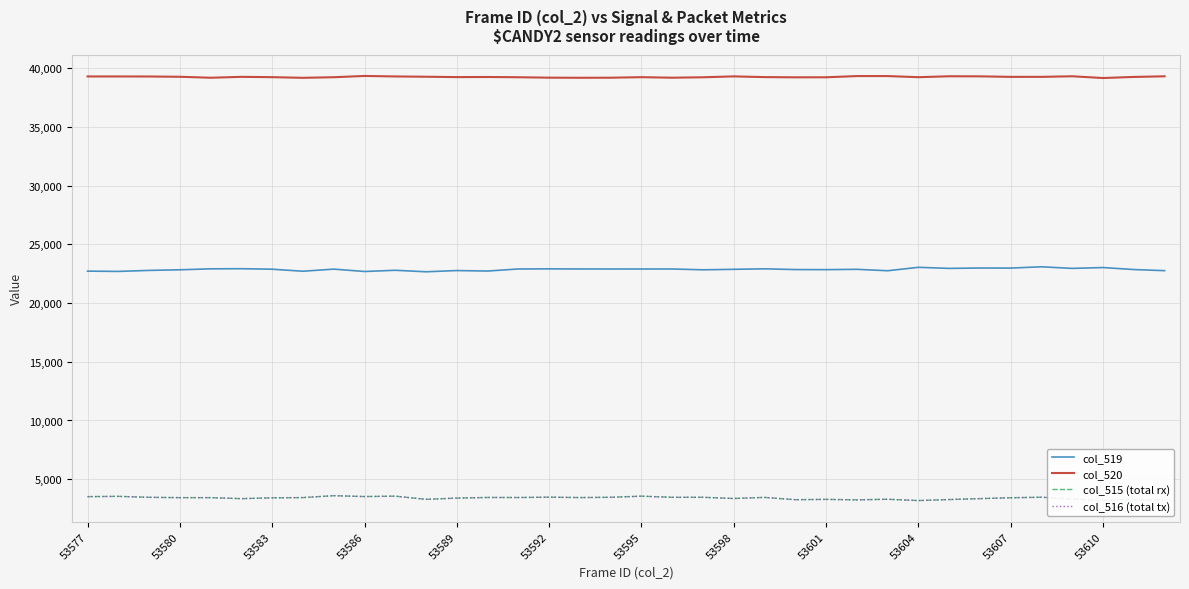

What is the average value of the col_519 series?

22862